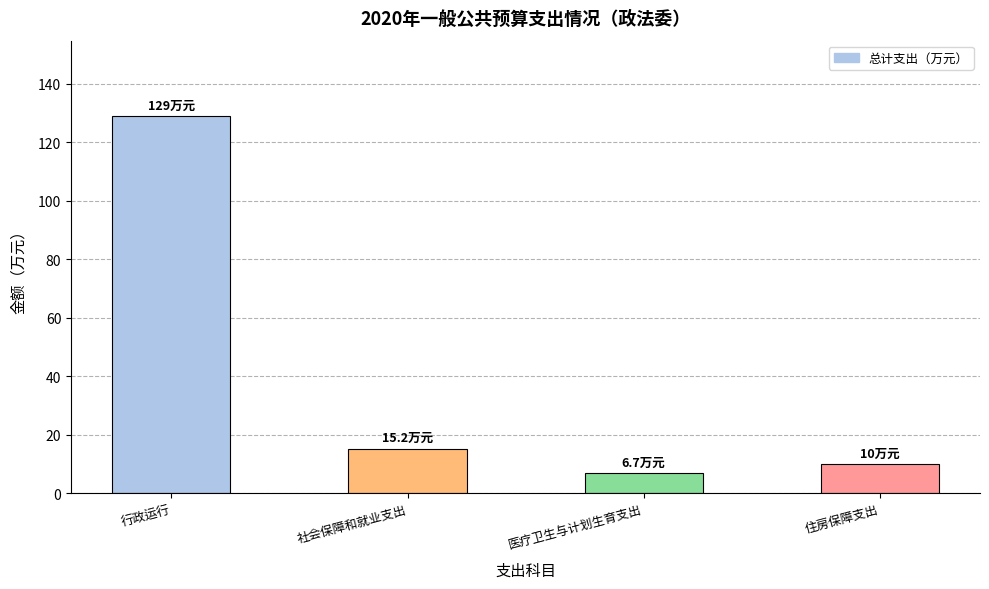

What is the approximate value at 社会保障和就业支出?

15.2